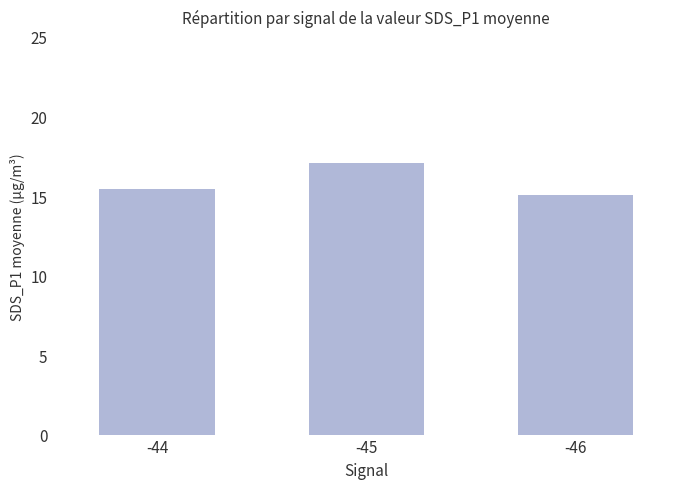

What is the sum of all values?

47.6